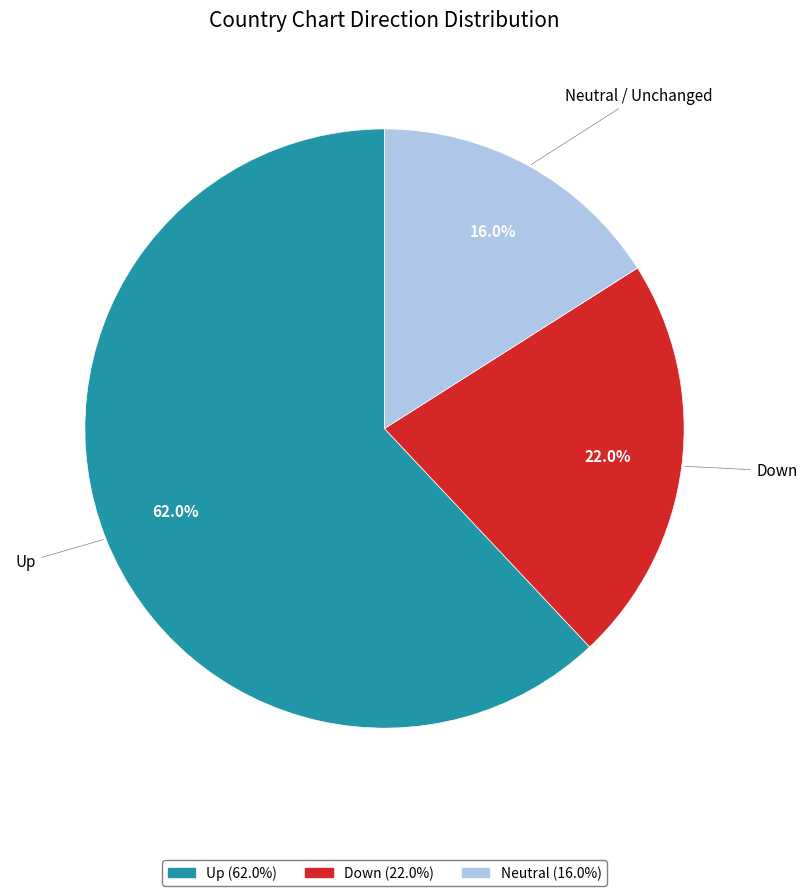

Does any single category account for the majority?

Yes